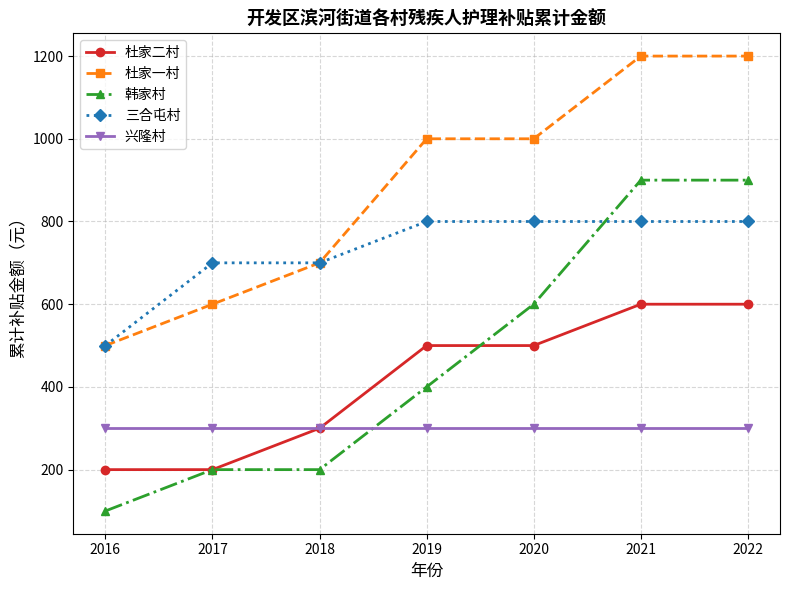

What is the minimum value for 杜家二村?

200